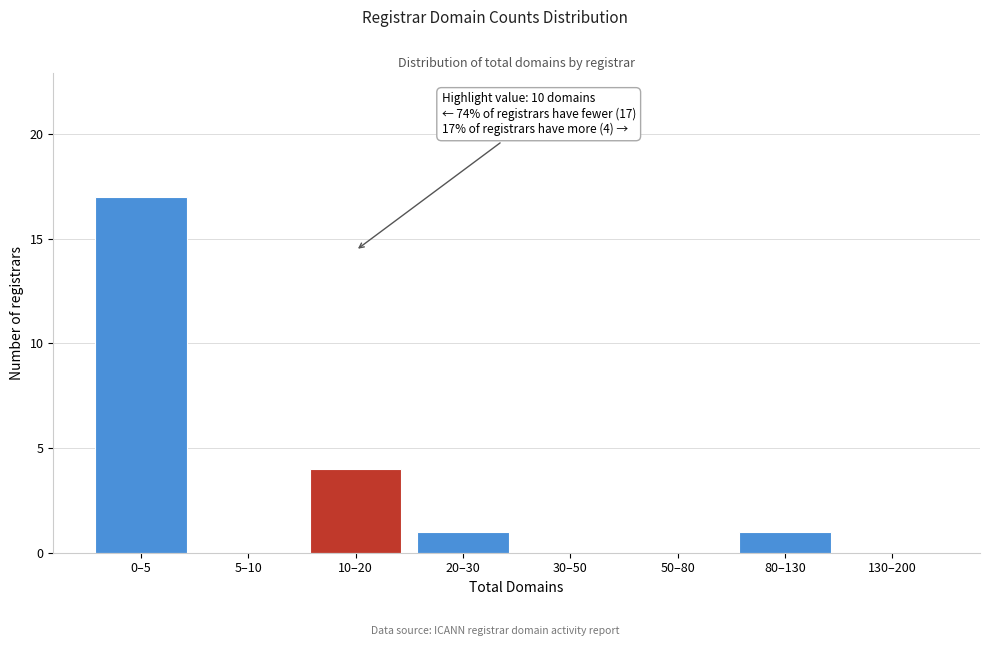

Reading left to right, what are all the values shown in this chart?

0–5=17	5–10=0	10–20=4	20–30=1	30–50=0	50–80=0	80–130=1	130–200=0